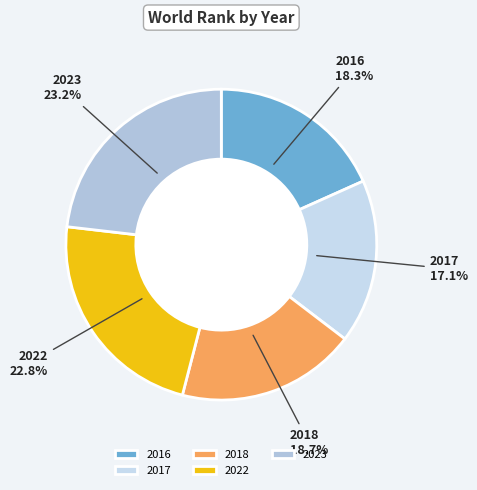

What is the smallest slice in the pie chart?

2017